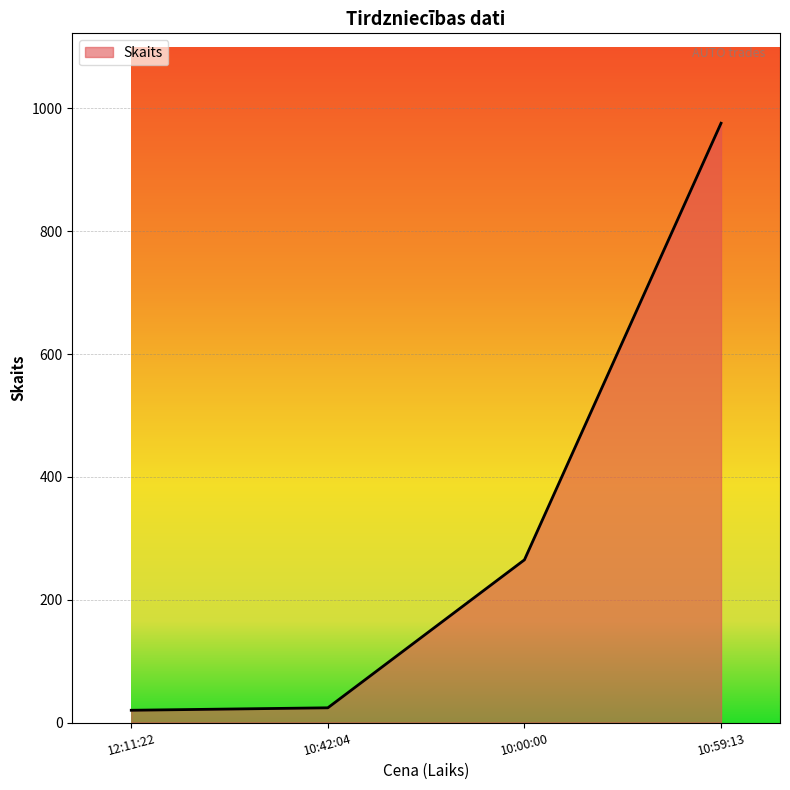

True or false: the data has more than 2 interior local peaks.

False